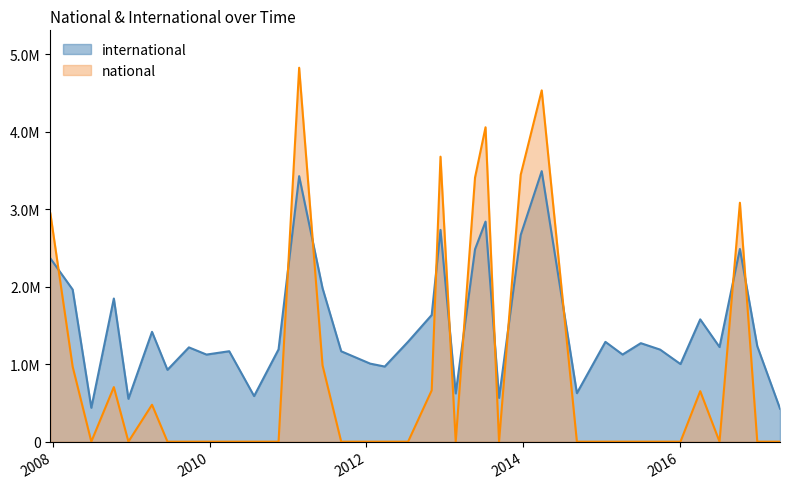

Between which two adjacent categories do national and international first intersect?

2007-12-19 and 2008-04-01